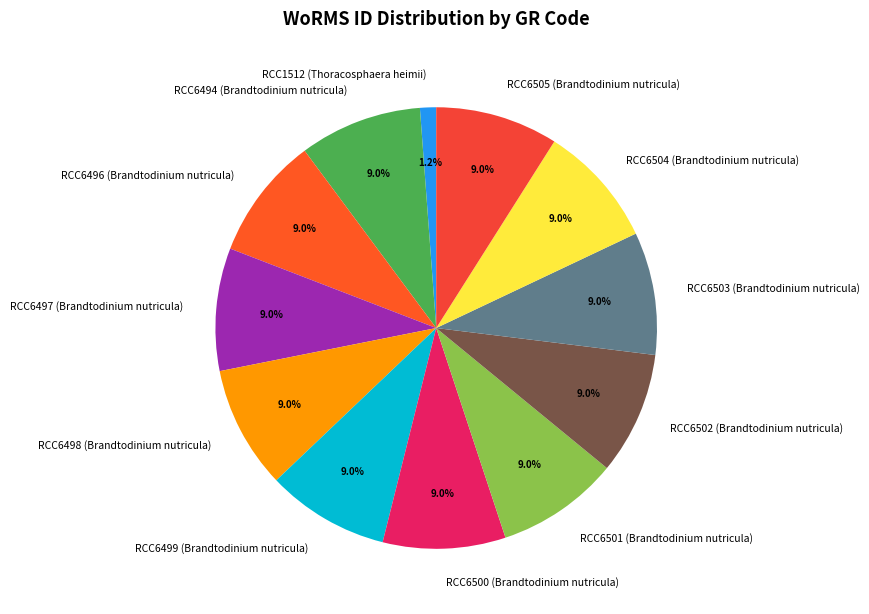

Does RCC6498 (Brandtodinium nutricula) account for over 50% of the chart?

No